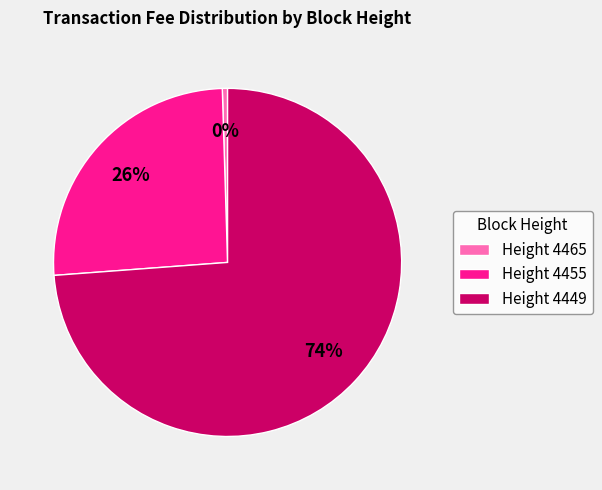

Is there a majority slice in this chart?

Yes